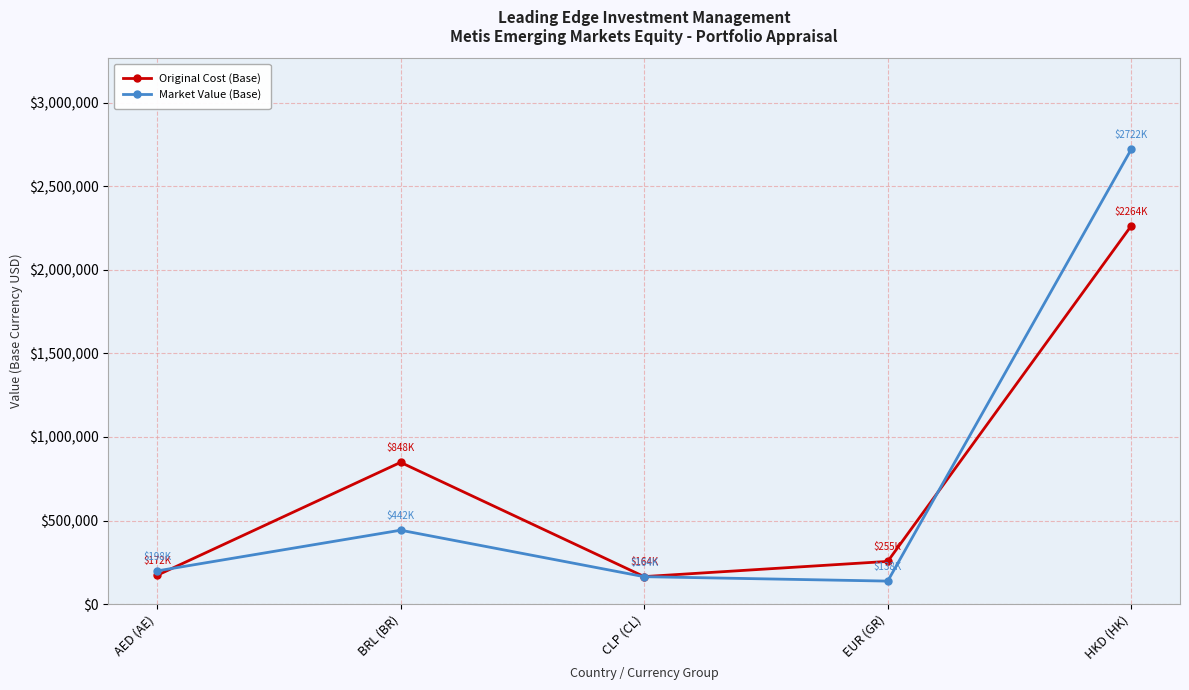

What is the difference between the highest and lowest values at AED (AE)?

26398.7